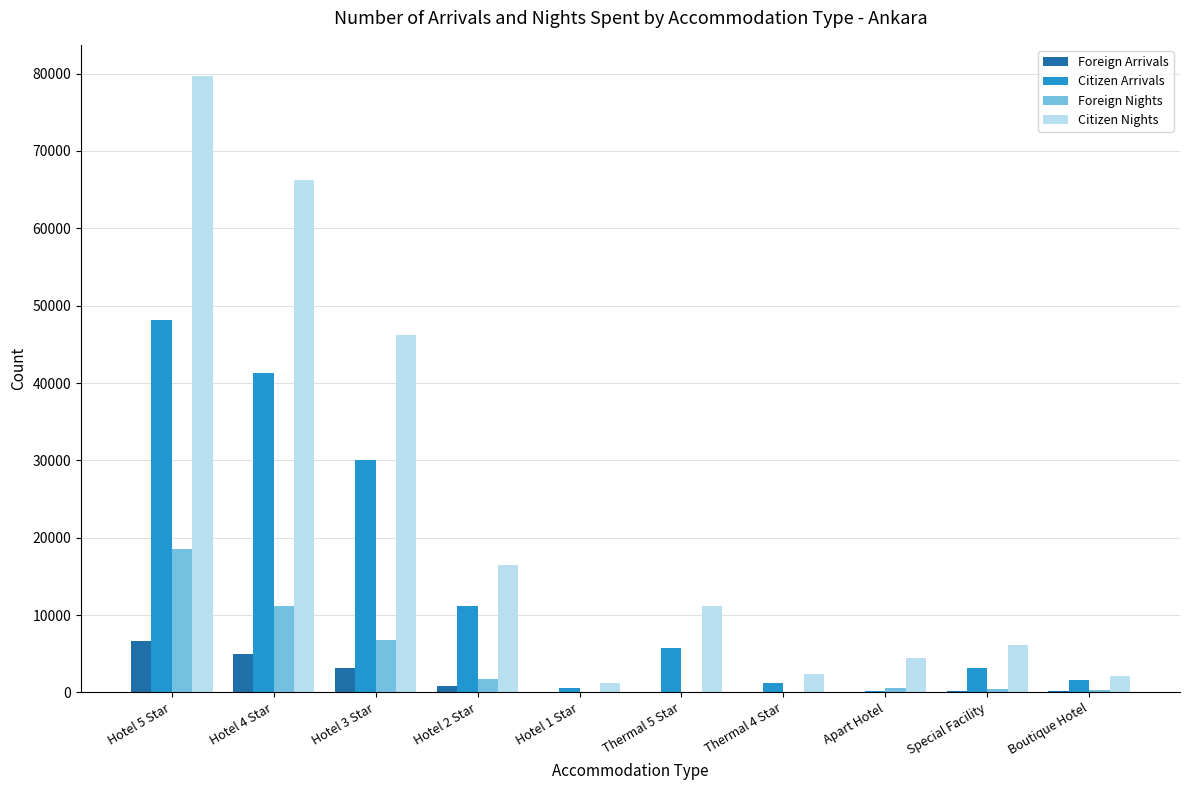

What is the sum of all Citizen Nights values?

236027